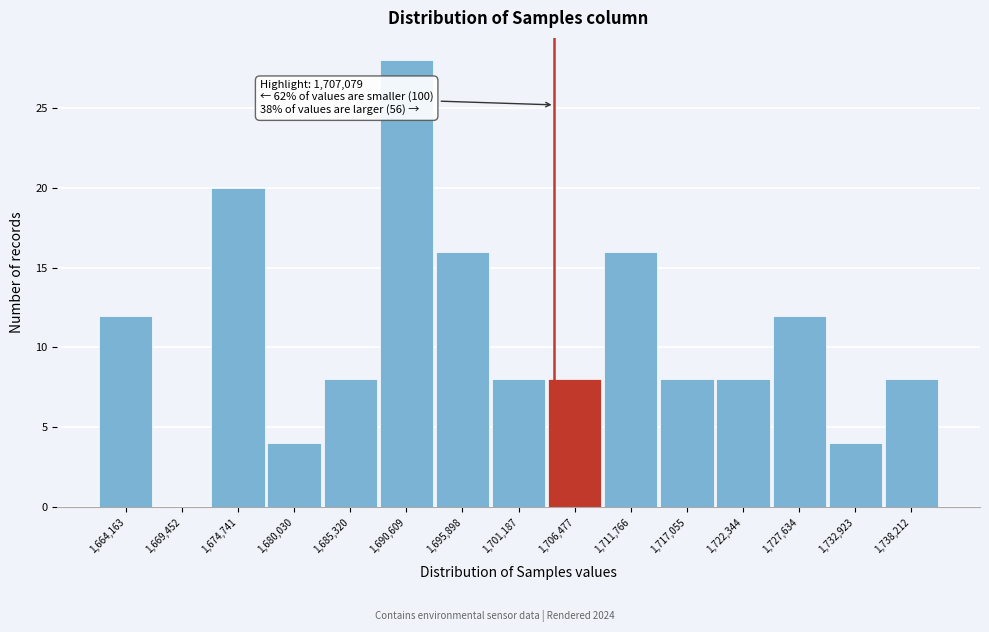

Reading left to right, what are all the values shown in this chart?

1,664,163=12	1,669,452=0	1,674,741=20	1,680,030=4	1,685,320=8	1,690,609=28	1,695,898=16	1,701,187=8	1,706,477=8	1,711,766=16	1,717,055=8	1,722,344=8	1,727,634=12	1,732,923=4	1,738,212=8